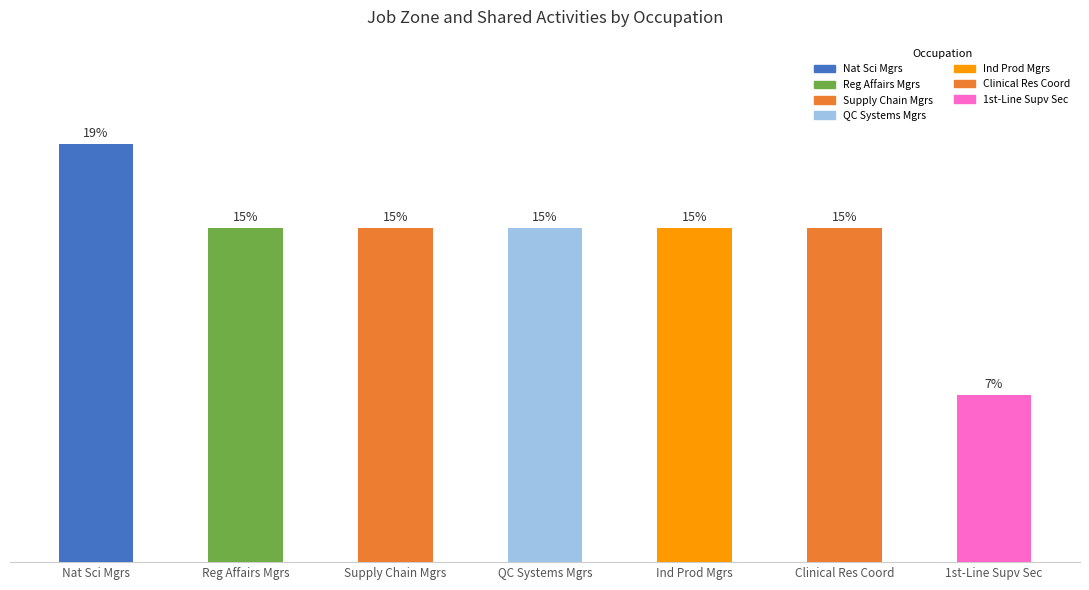

Does the chart contain any negative values?

No